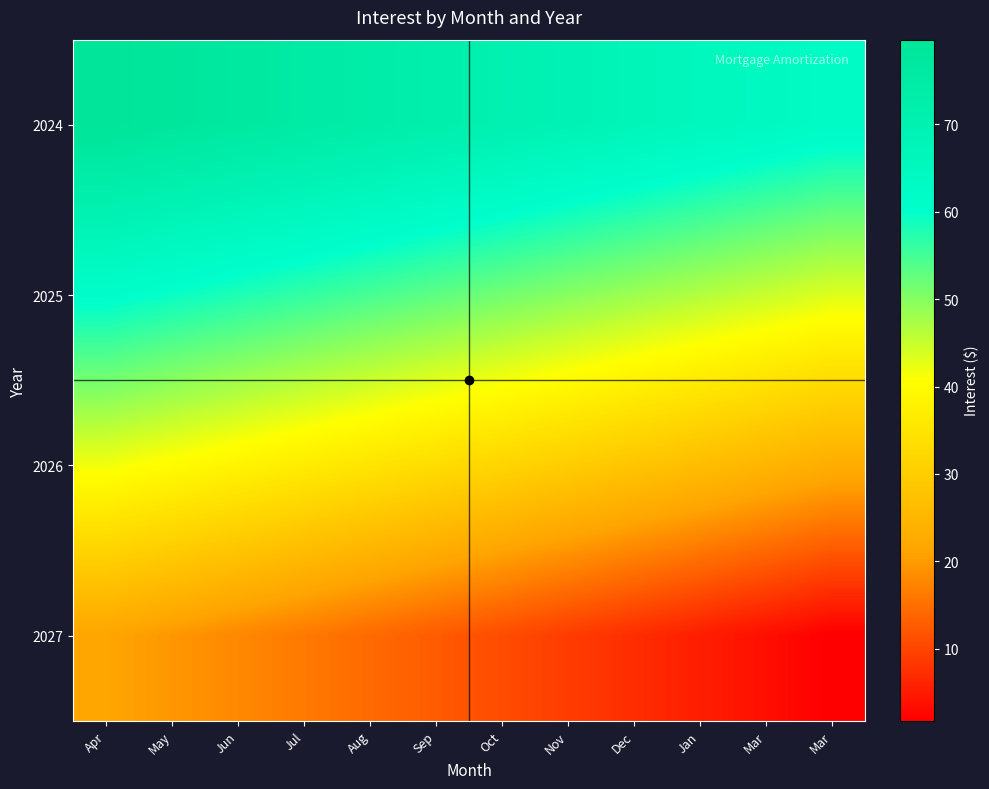

At which category is the sum across all series the highest?

Apr